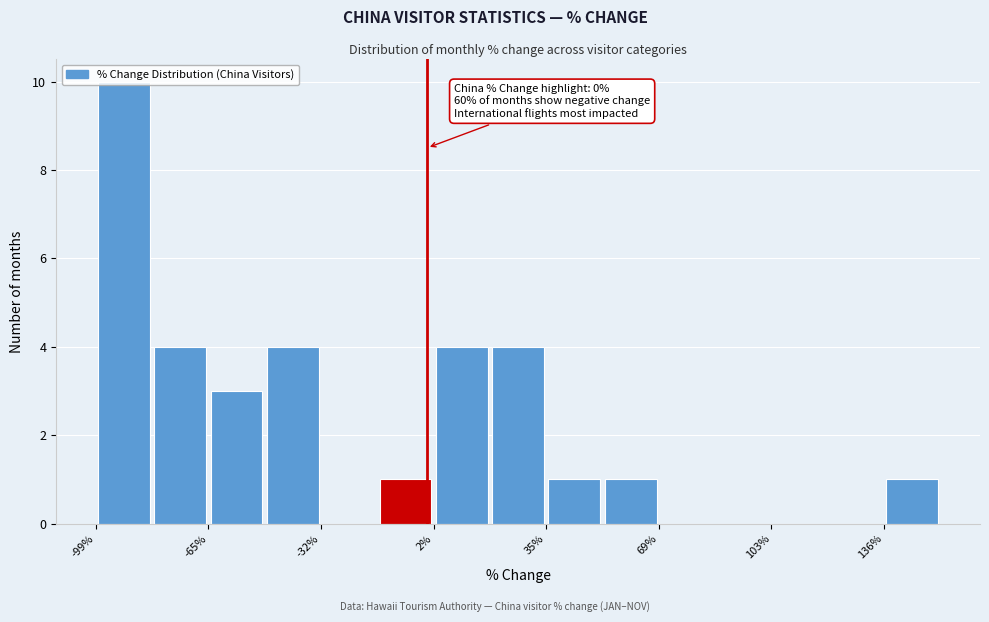

Read against the x-axis, roughly where is the centre of the tallest bar?

-90